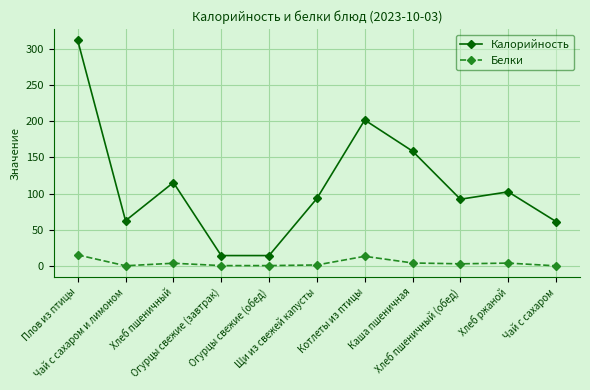

At Хлеб пшеничный (обед), list the series in order from smallest to largest.

Белки, Калорийность